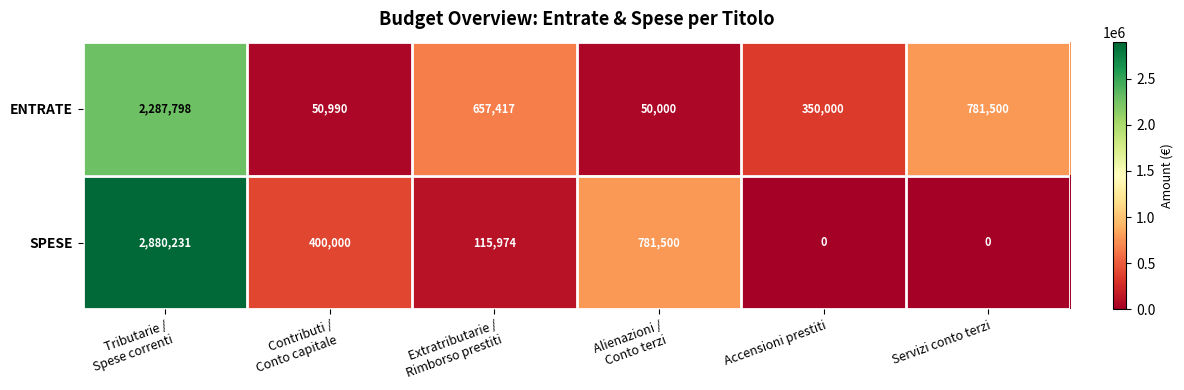

Reading right to left, transcribe all the data shown in this chart.

ENTRATE: 781500	350000	50000	657417	50990	2287798
SPESE: 0	0	781500	115974	400000	2880231